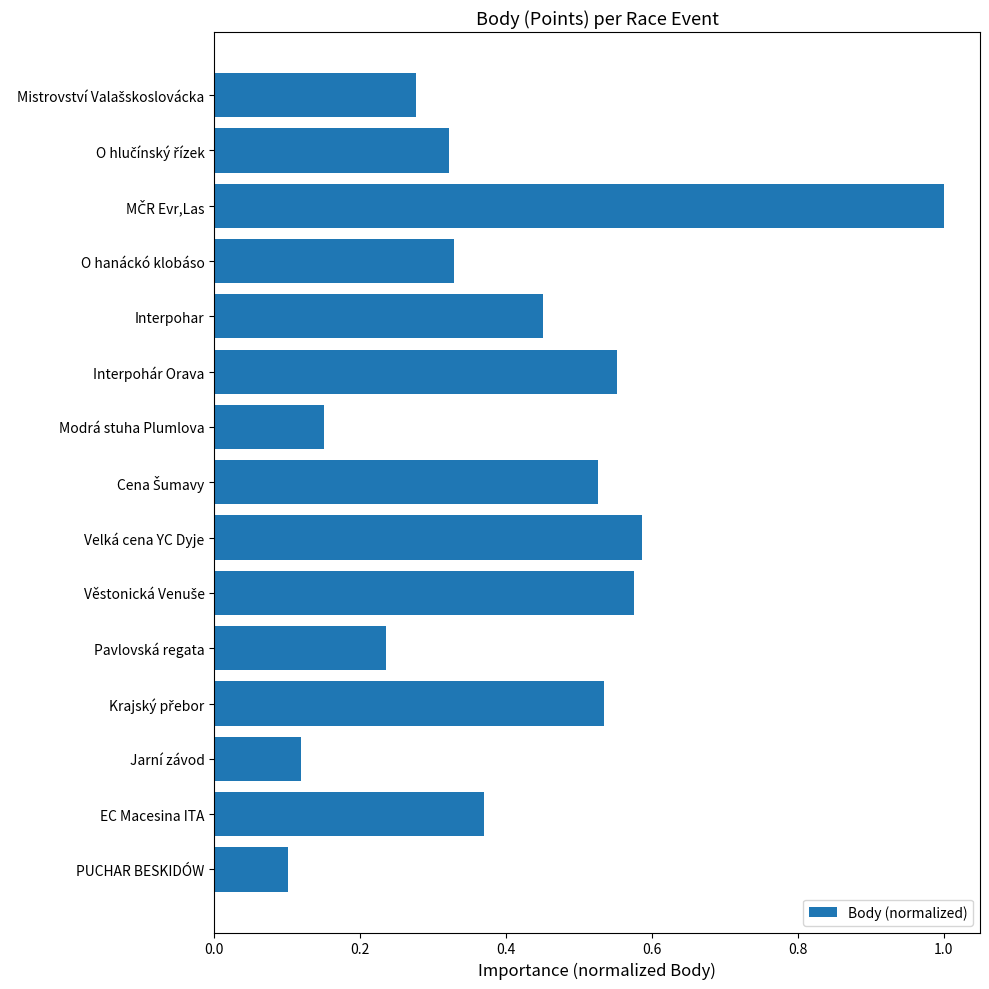

Does the chart contain stacked bars?

No